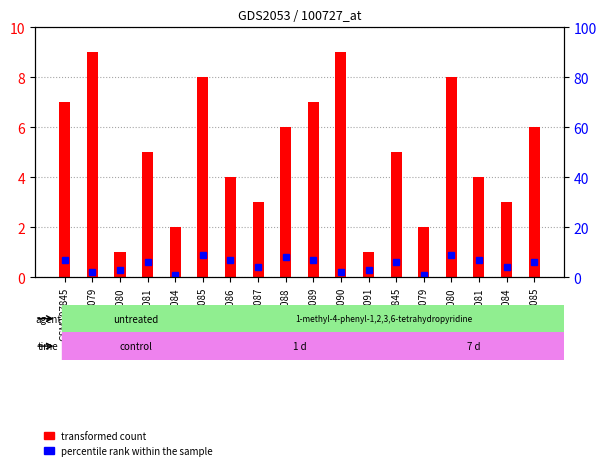

Reading left to right, extract all data points from this chart.

transformed count: 7	9	1	5	2	8	4	3	6	7	9	1	5	2	8	4	3	6
percentile rank within the sample: 7	2	3	6	1	9	7	4	8	7	2	3	6	1	9	7	4	6